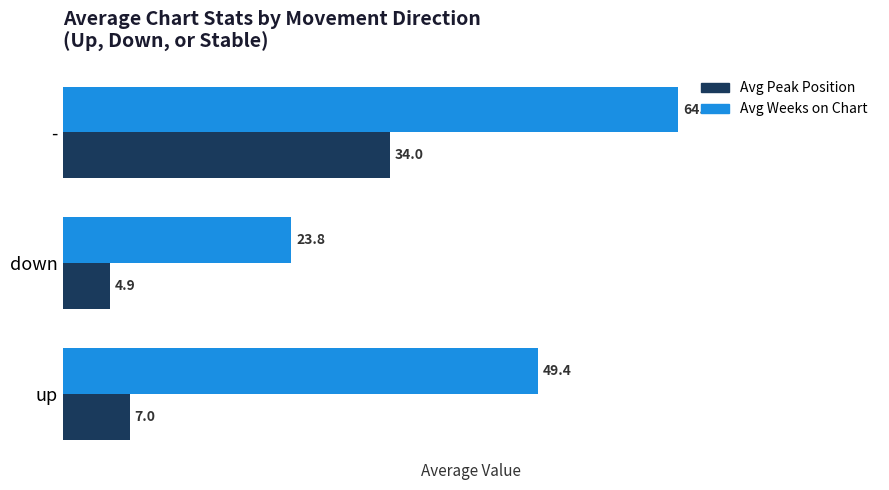

The Avg Weeks on Chart series shows 13.6 at down. True or false?

False